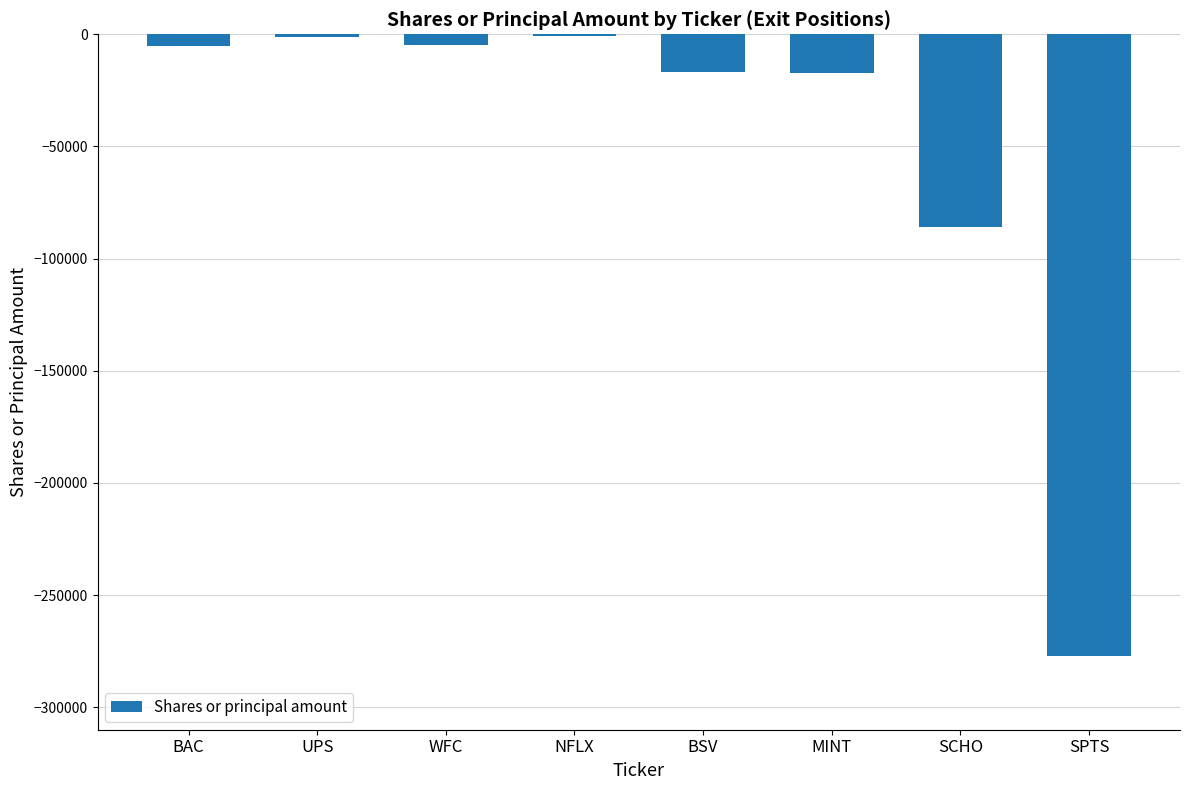

Are the bars grouped side by side (vs. stacked)?

No